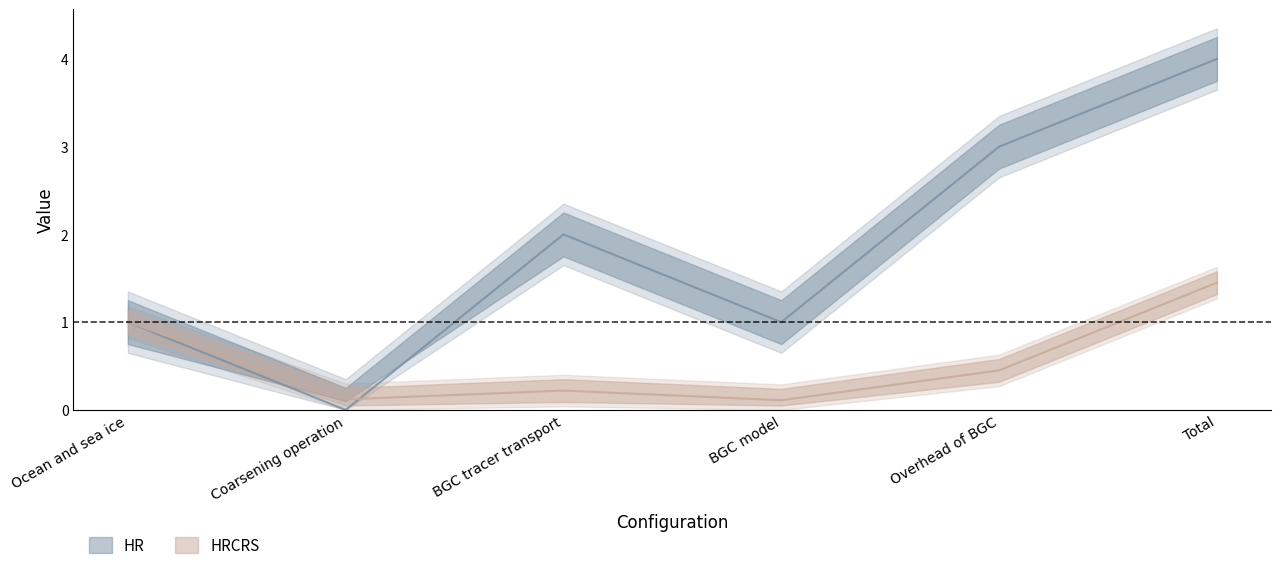

Is the value of HR at BGC tracer transport greater than the value of HRCRS at Coarsening operation?

Yes